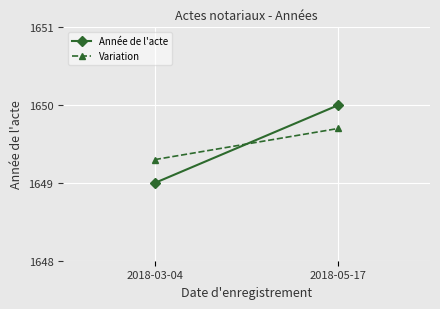

What is the label of the 2nd point from the right?

2018-03-04